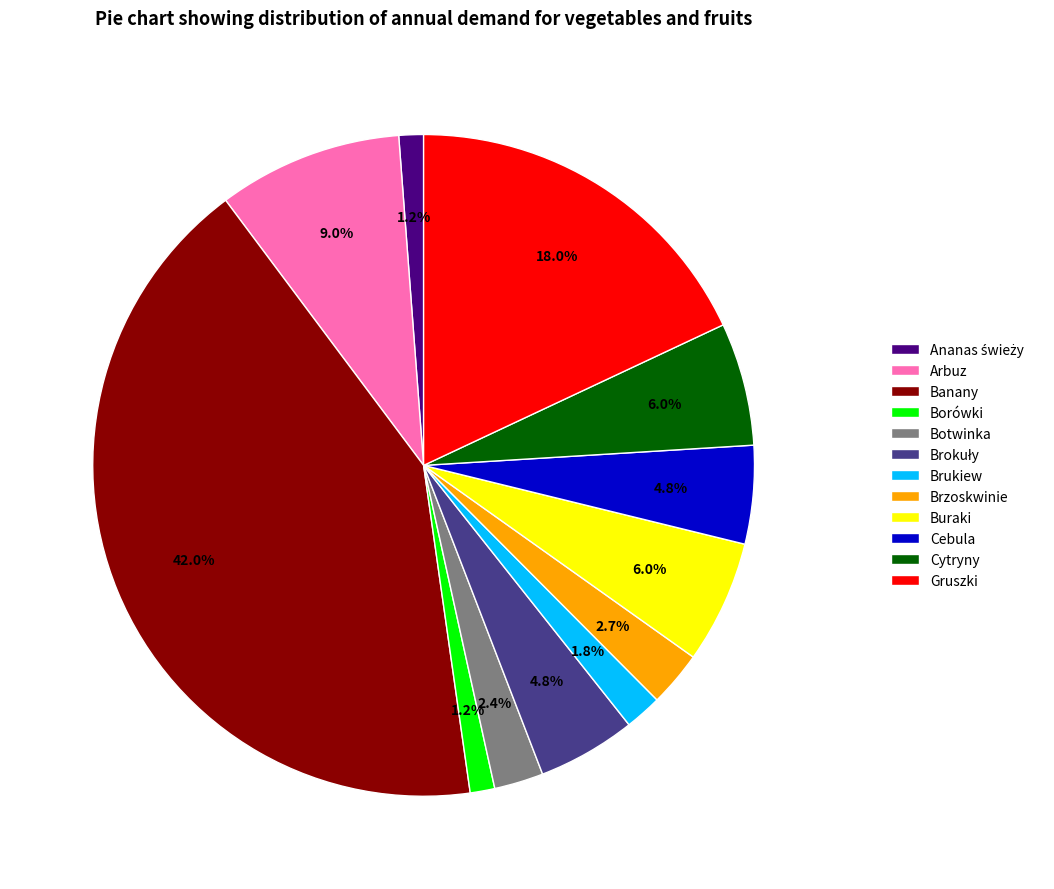

To the nearest percent, what is the difference between the Arbuz and Buraki slice percentages?

3%